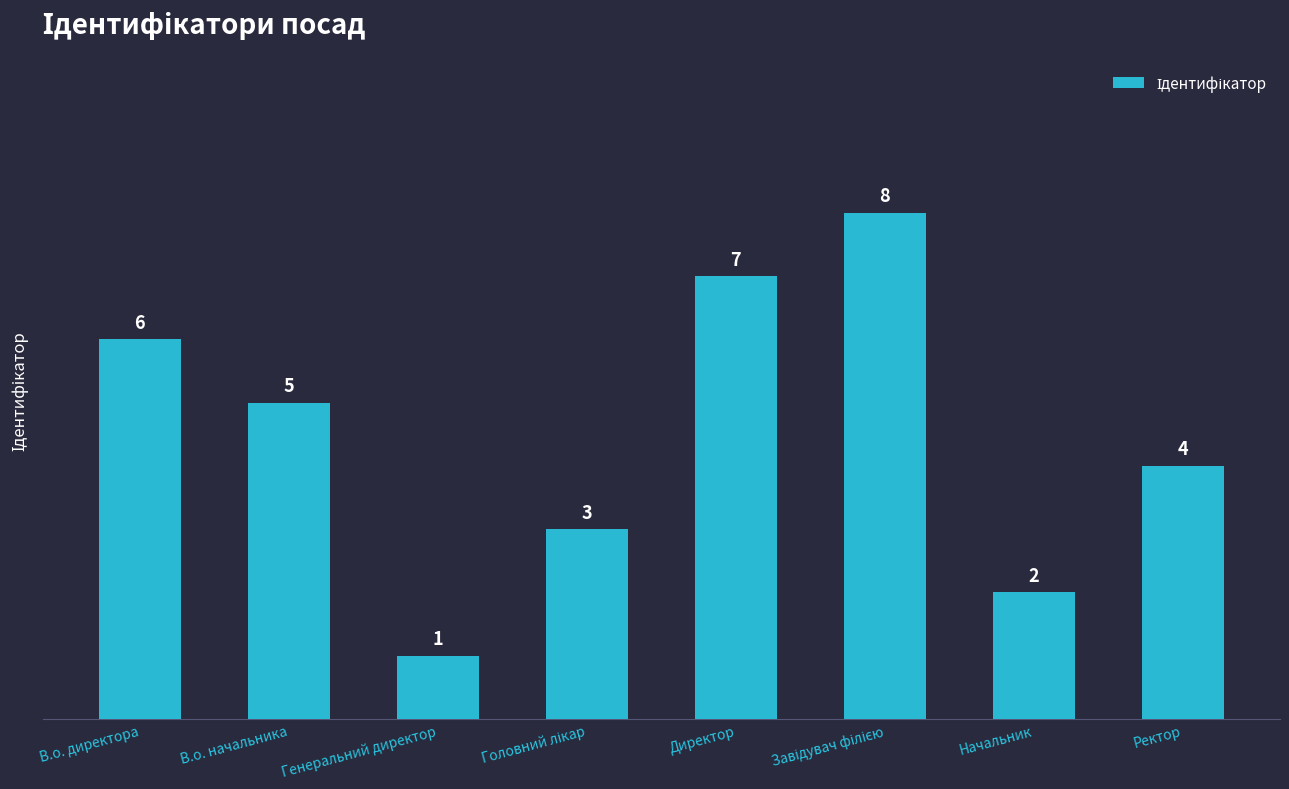

Where does the data first go above 5?

В.о. директора